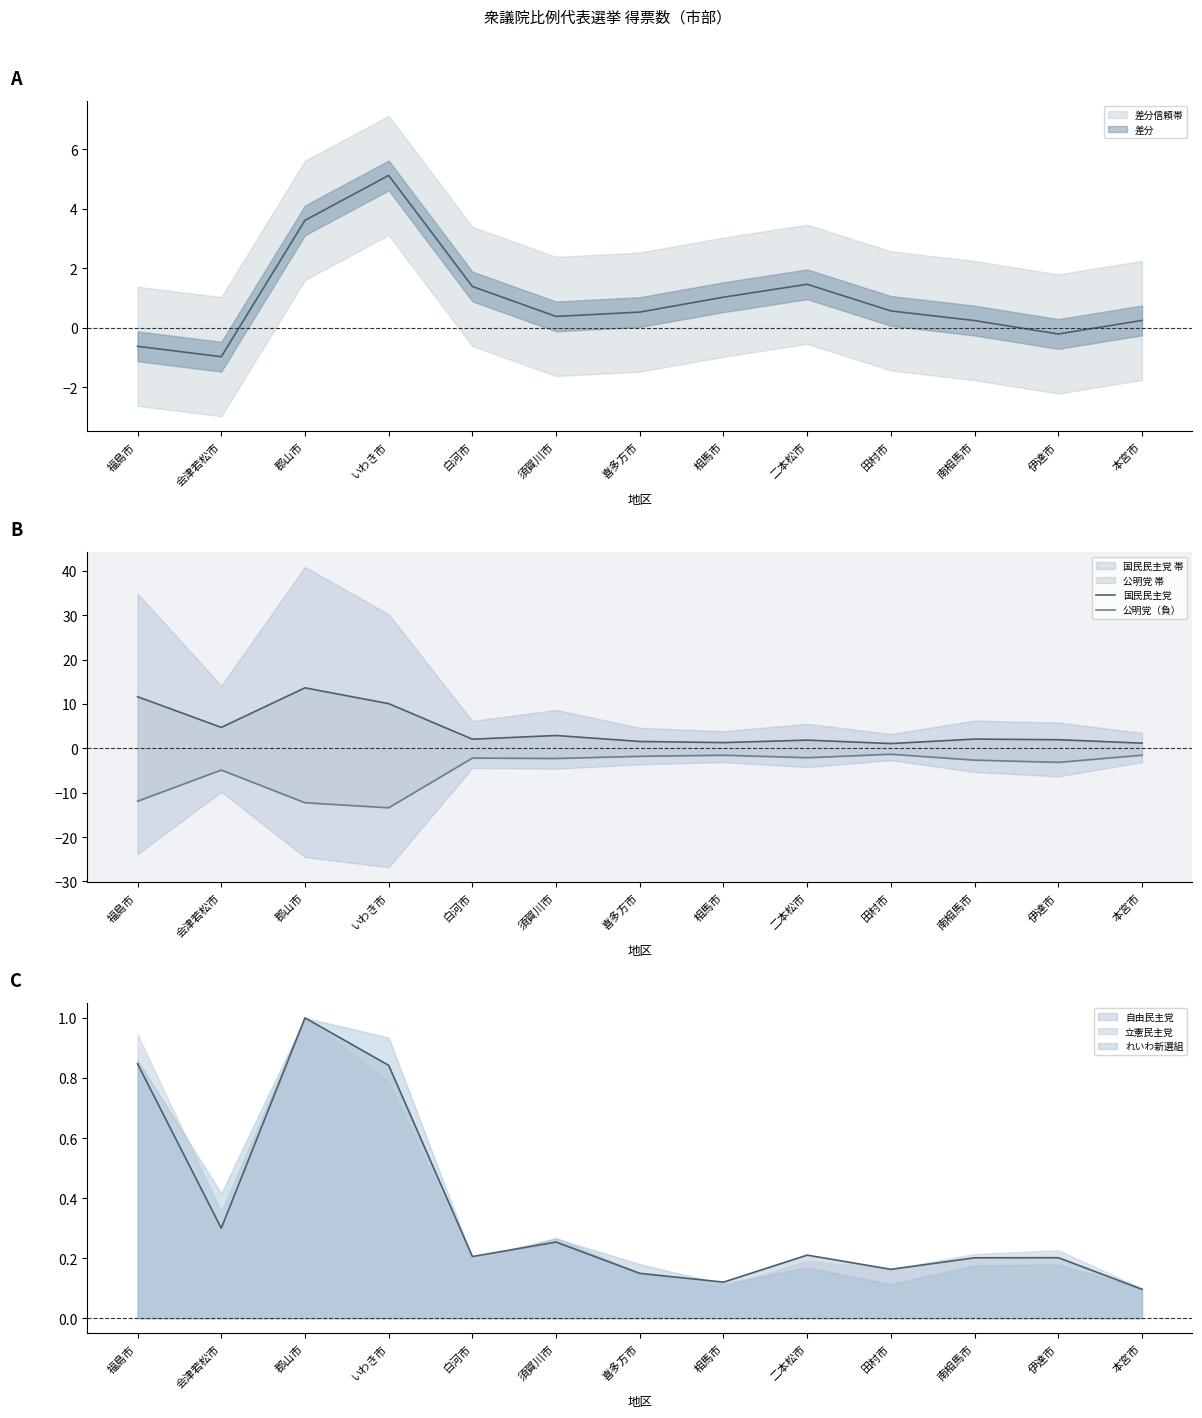

Rank the series at 喜多方市 from lowest to highest value.

公明党（負）, 国民民主党